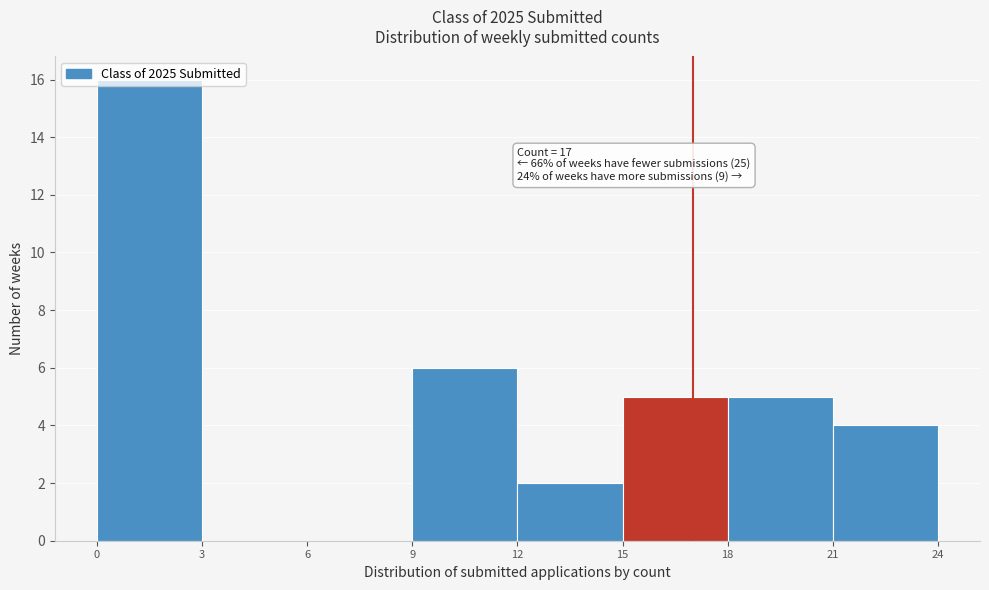

Over which range of the x-axis is the bar tallest?

0 to 3